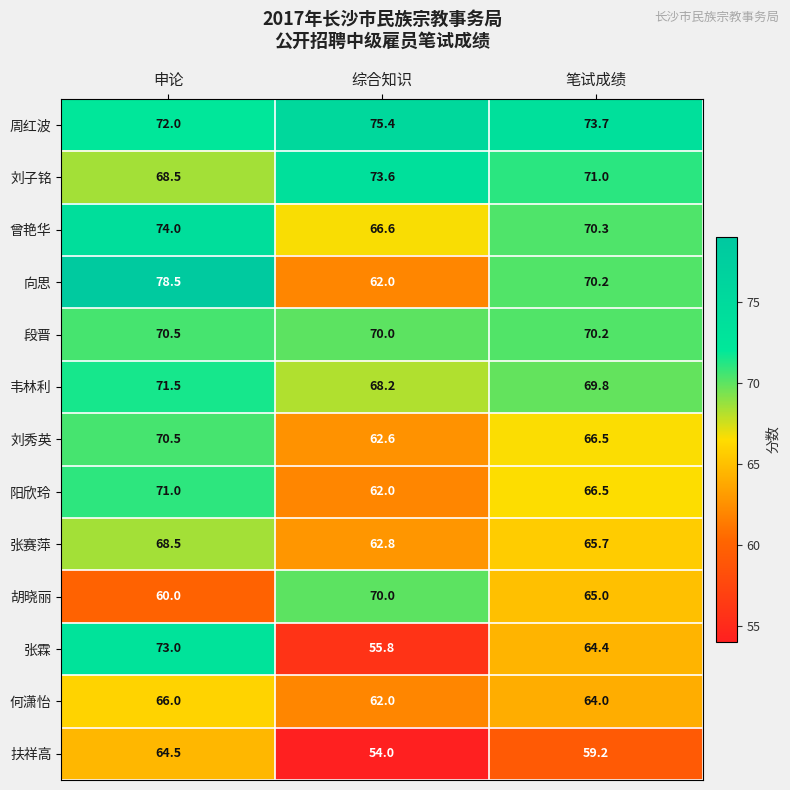

At which label does 胡晓丽 first exceed 65?

综合知识